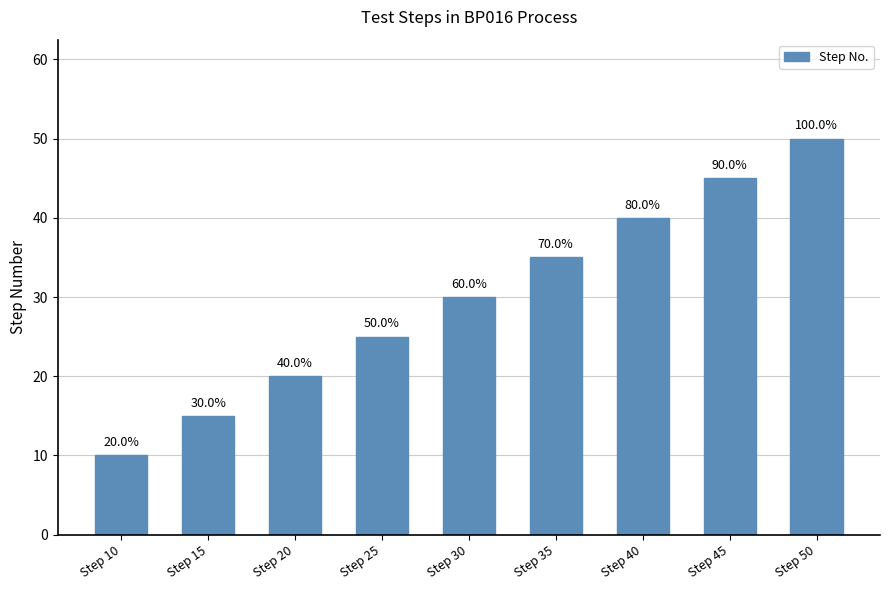

List the labels in order of value, largest first.

Step 50, Step 45, Step 40, Step 35, Step 30, Step 25, Step 20, Step 15, Step 10